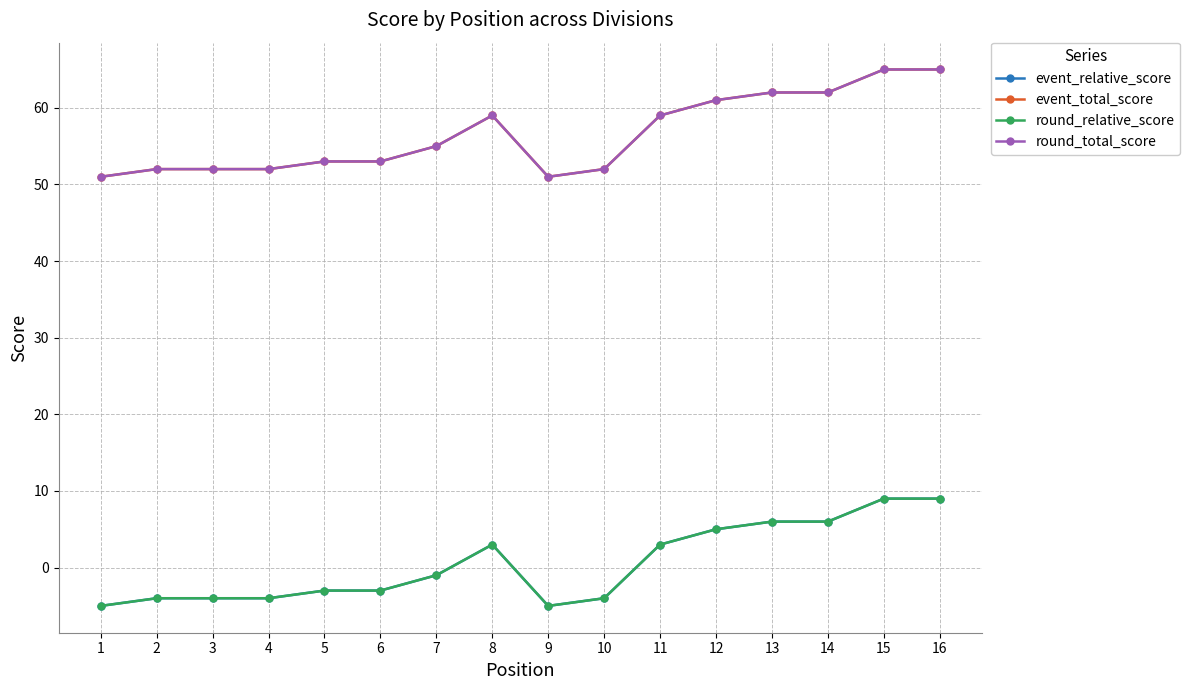

True or false: round_relative_score and event_total_score intersect in this chart.

False